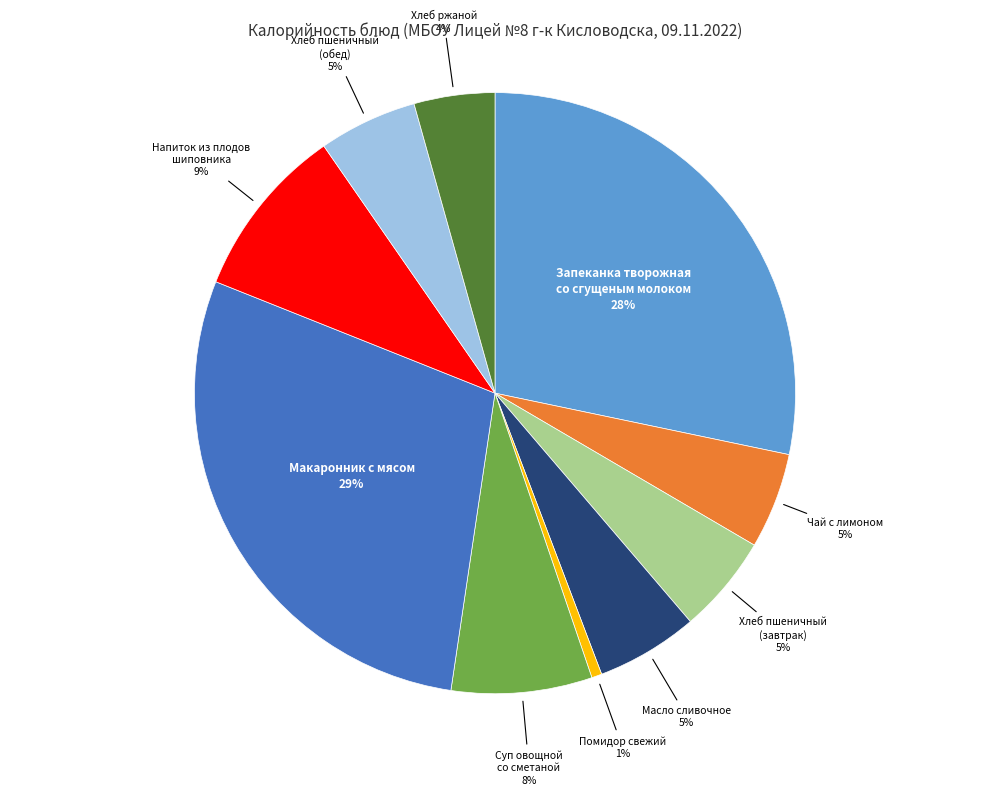

Does Напиток из плодов шиповника account for over 50% of the chart?

No